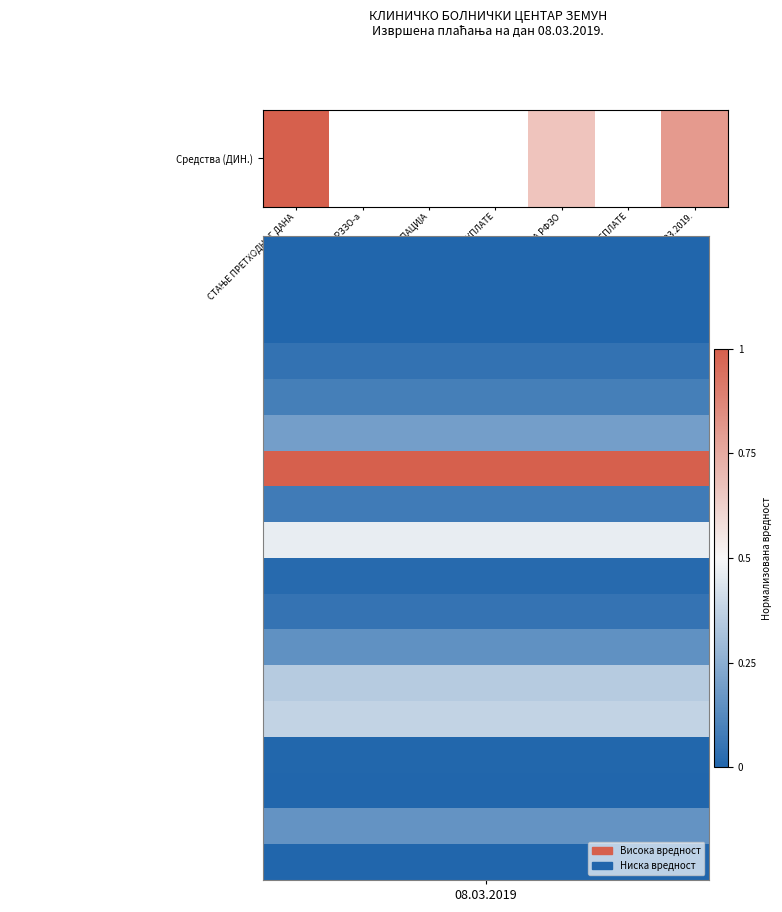

How many distinct data groups are displayed?

1